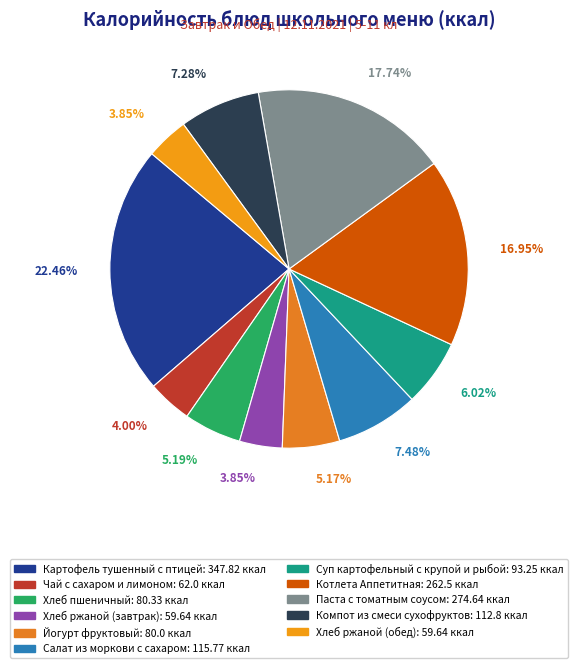

Which category has the smallest portion of the pie?

Хлеб ржаной (завтрак)